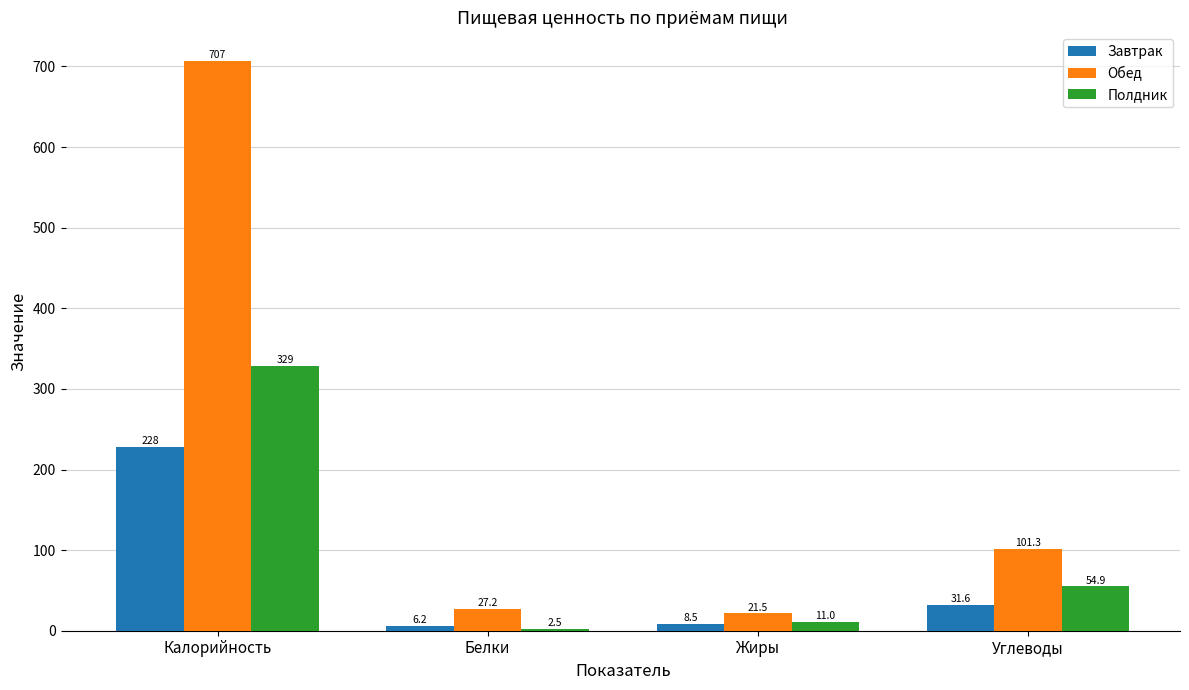

The Обед series shows 27.2 at Белки. True or false?

True